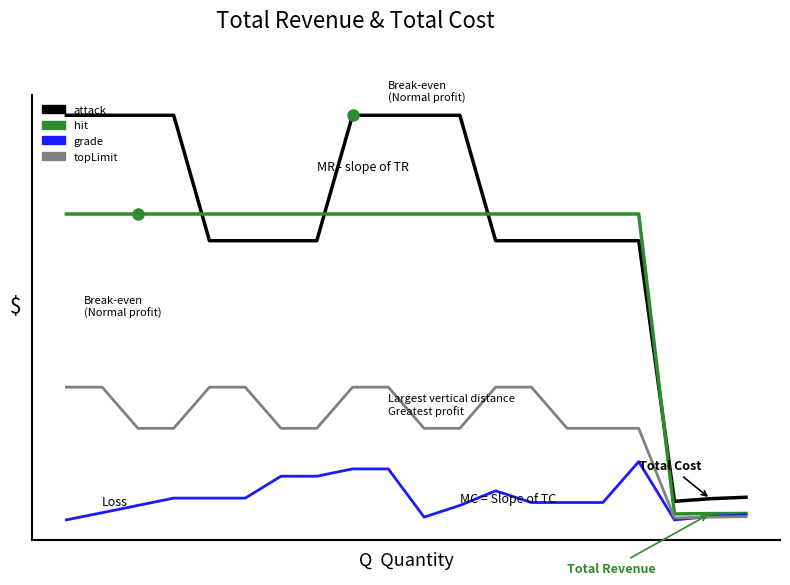

Is this an area chart (filled region under the line)?

No